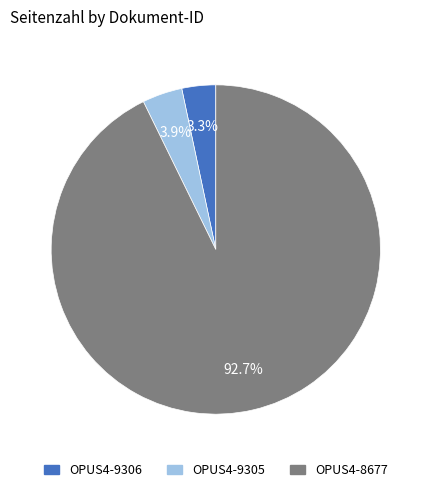

Which category has the biggest portion of the pie?

OPUS4-8677